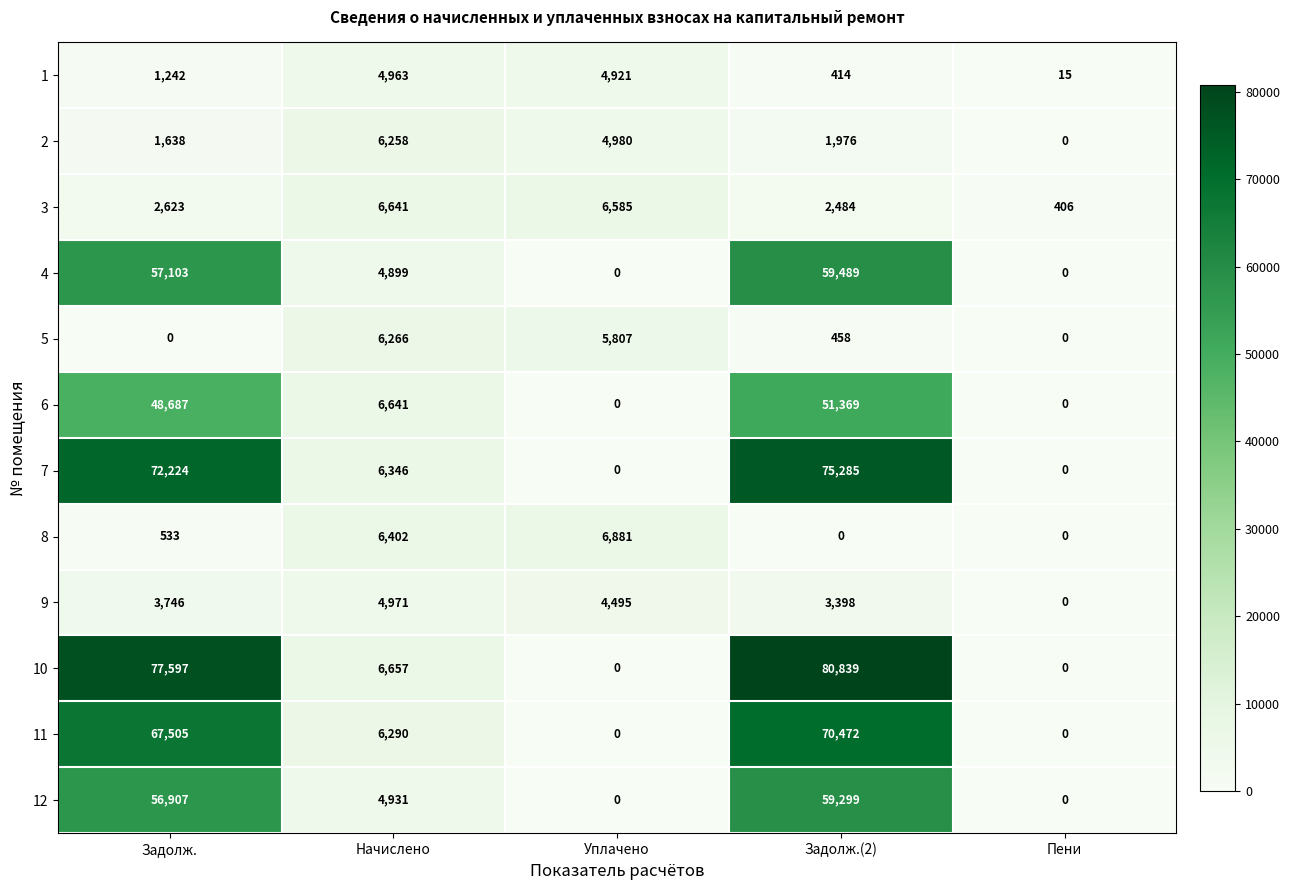

List the labels in order of 3 value, largest first.

Начислено, Уплачено, Задолж., Задолж.(2), Пени